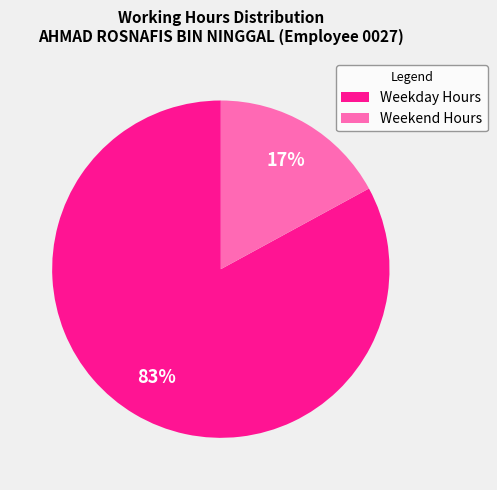

Is it true that Weekend Hours is 17% of the pie?

True